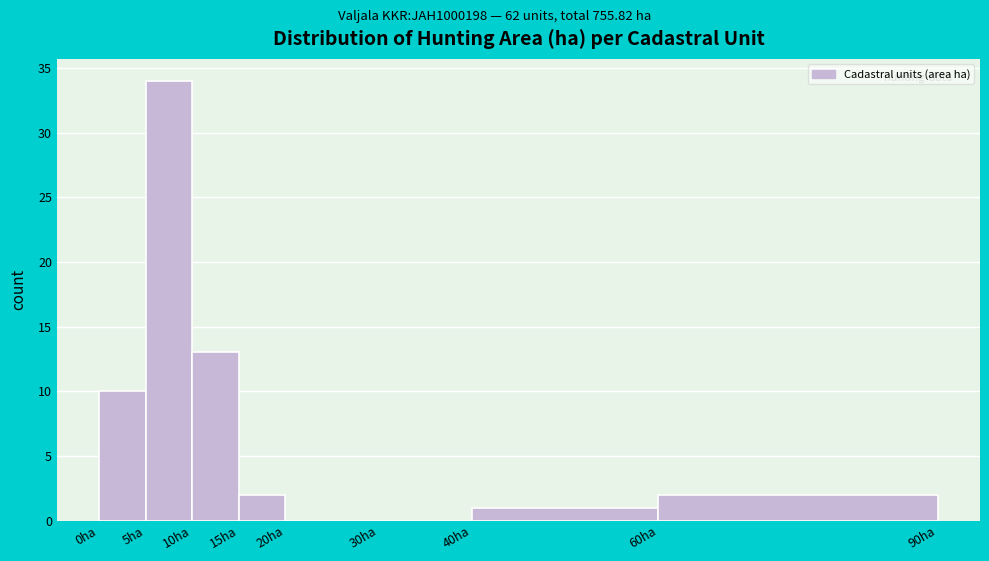

Reading left to right, transcribe this chart: for each bar, give the range it covers on the x-axis and its height. The values are not printed on the chart, so give them approximately, as read against the axis.

0 to 5: 10
5 to 10: 34
10 to 15: 13
15 to 20: 2
20 to 30: 0
30 to 40: 0
40 to 60: 1
60 to 90: 2